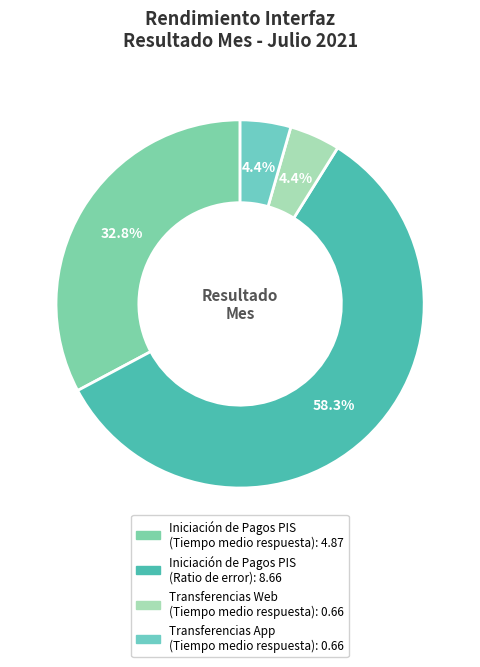

How many slices are in this pie chart?

4